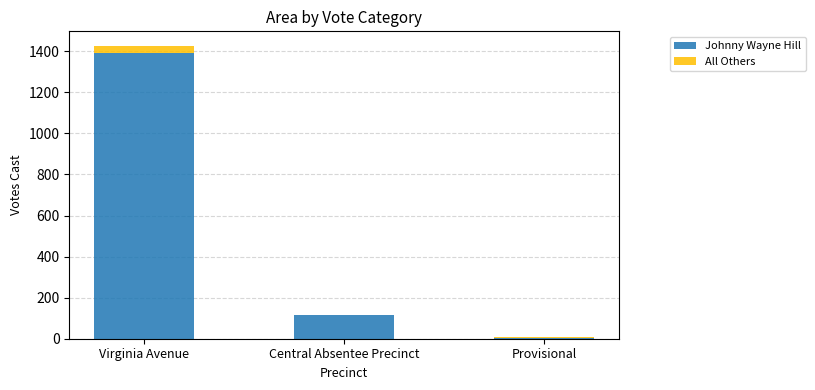

At which category is the sum across all series the highest?

Virginia Avenue